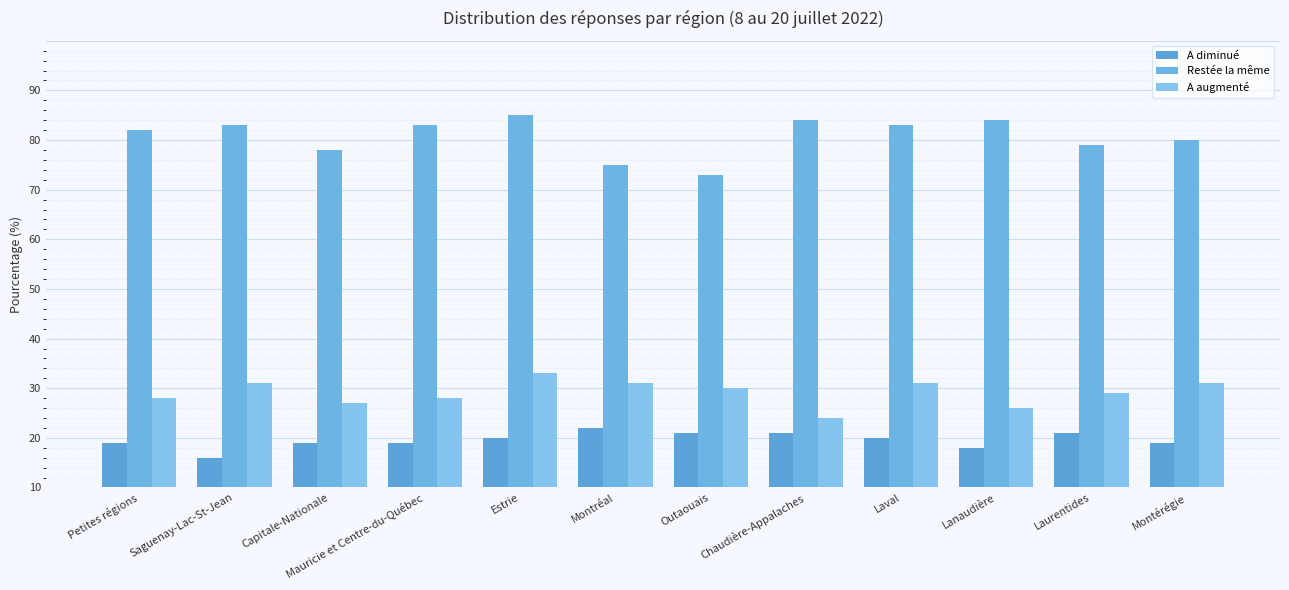

What are all the series names shown in the legend?

A diminué, Restée la même, A augmenté